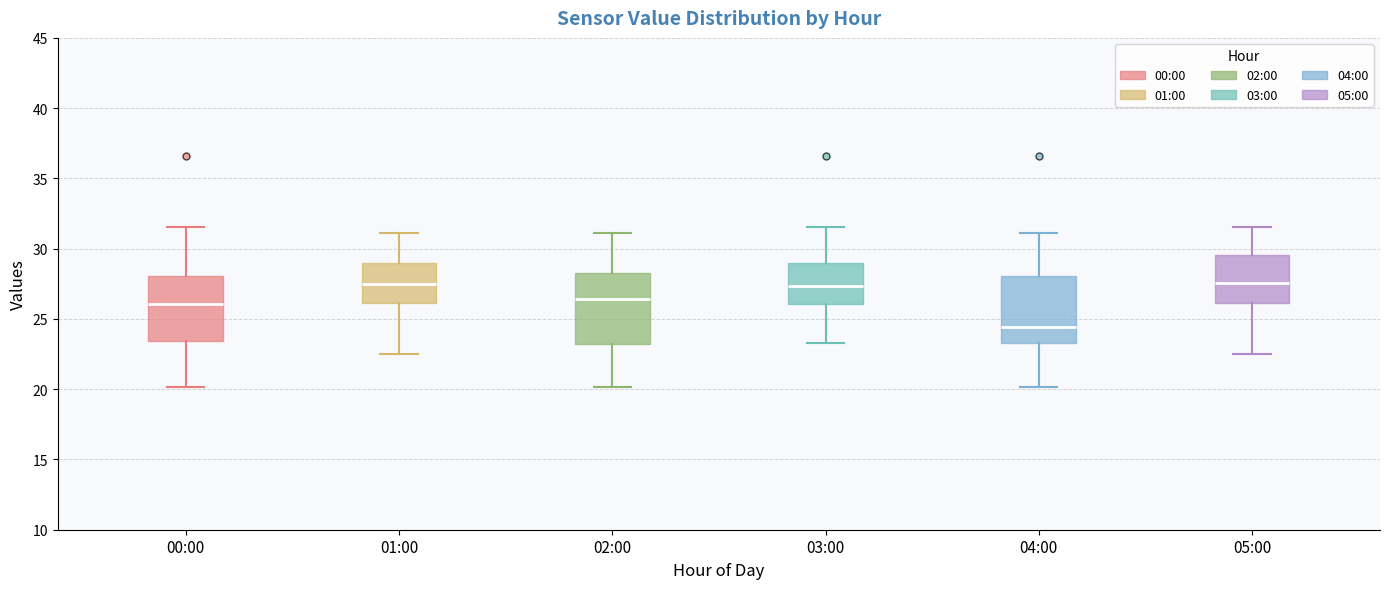

Which box has the lowest median line?

04:00